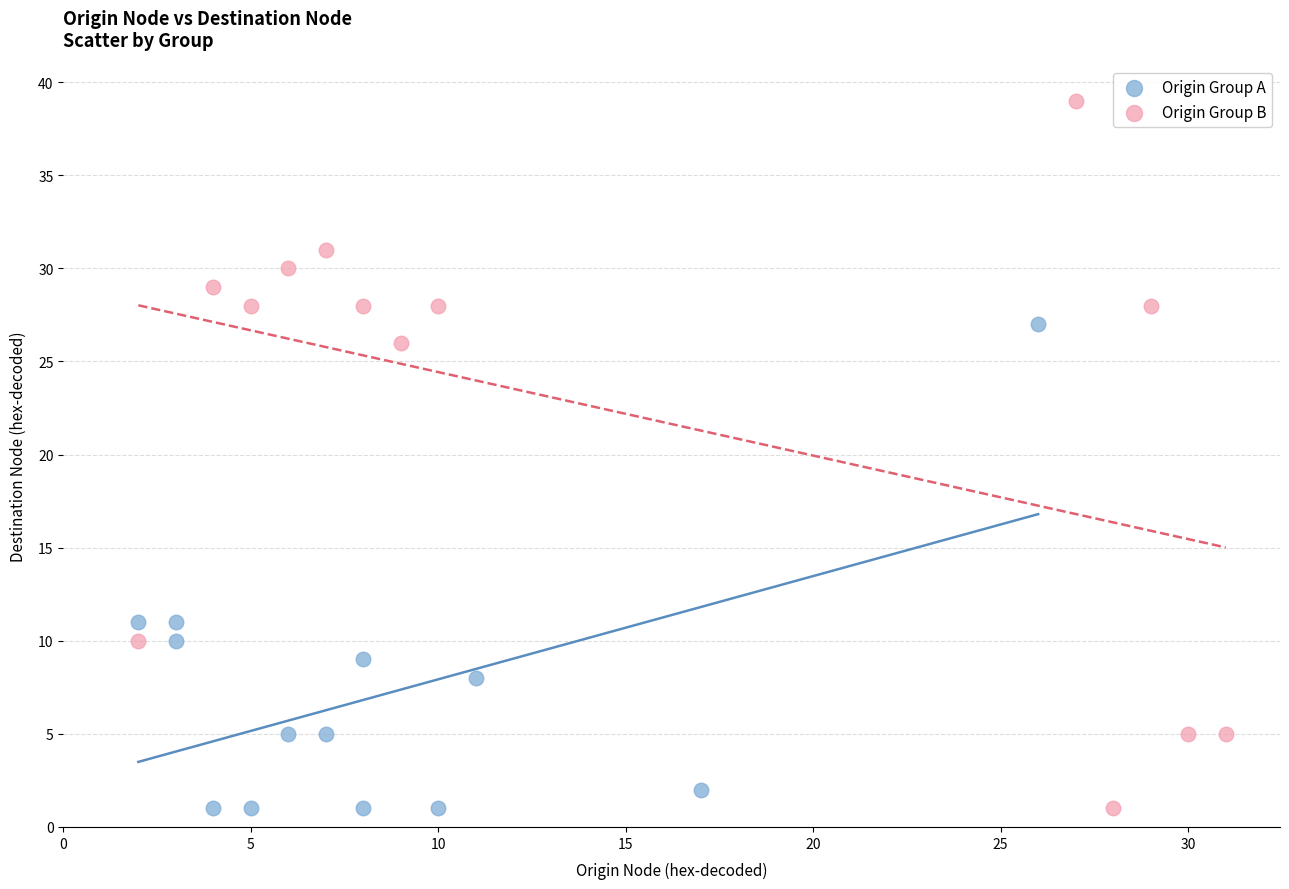

Which series reaches the maximum Y coordinate?

Origin Group B